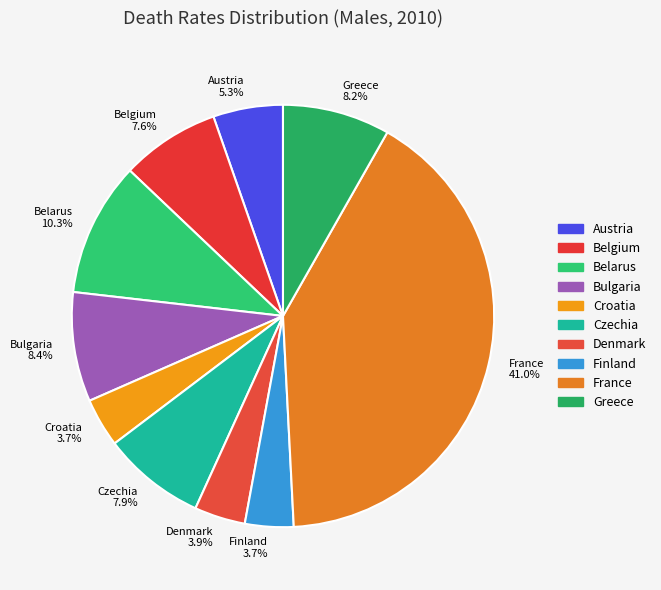

What is the ratio of the value at Czechia to the value at Croatia?

2.1